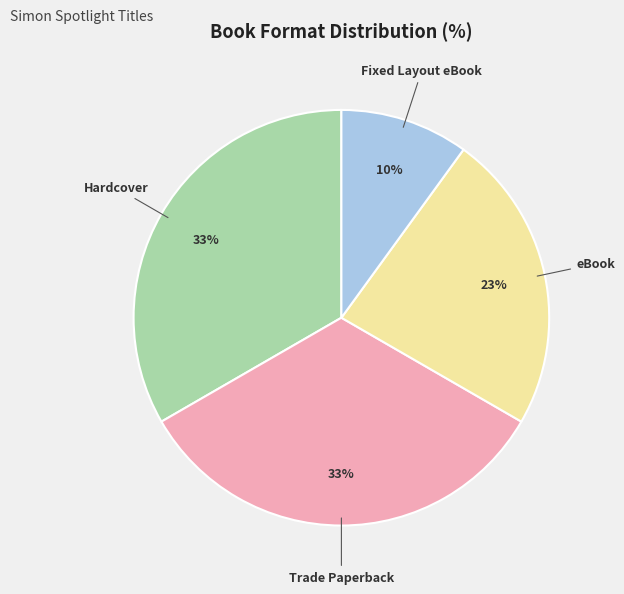

To the nearest percent, what is the difference between the largest and smallest slice percentages?

23%